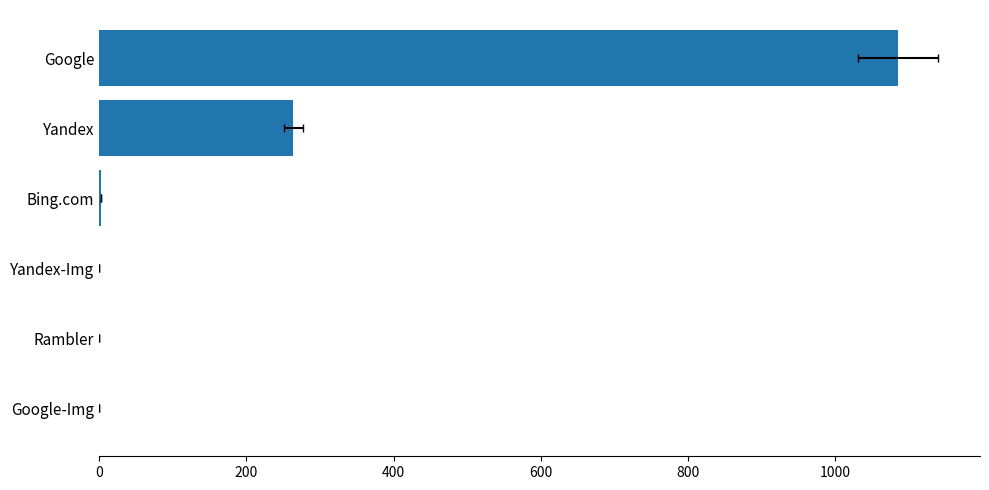

What is the sum of all values?

1352